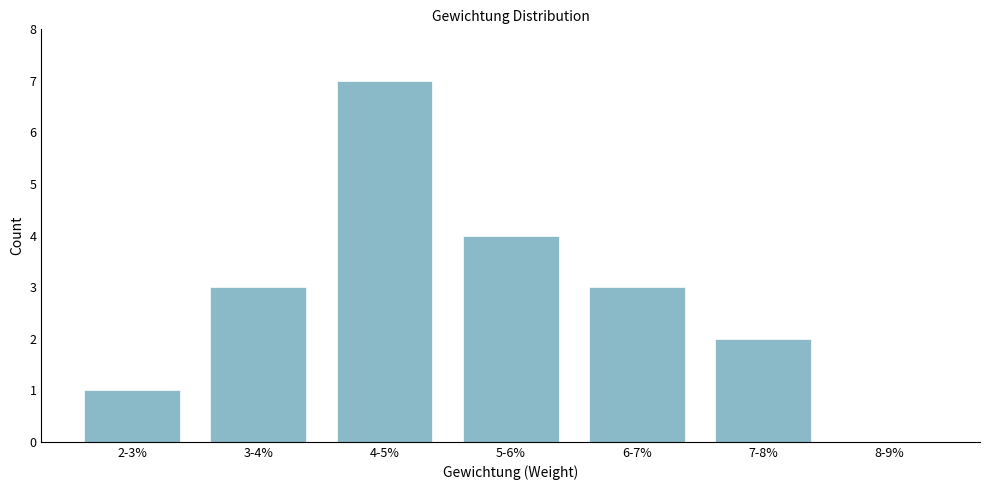

Reading left to right, what are all the values shown in this chart?

2-3%=1	3-4%=3	4-5%=7	5-6%=4	6-7%=3	7-8%=2	8-9%=0